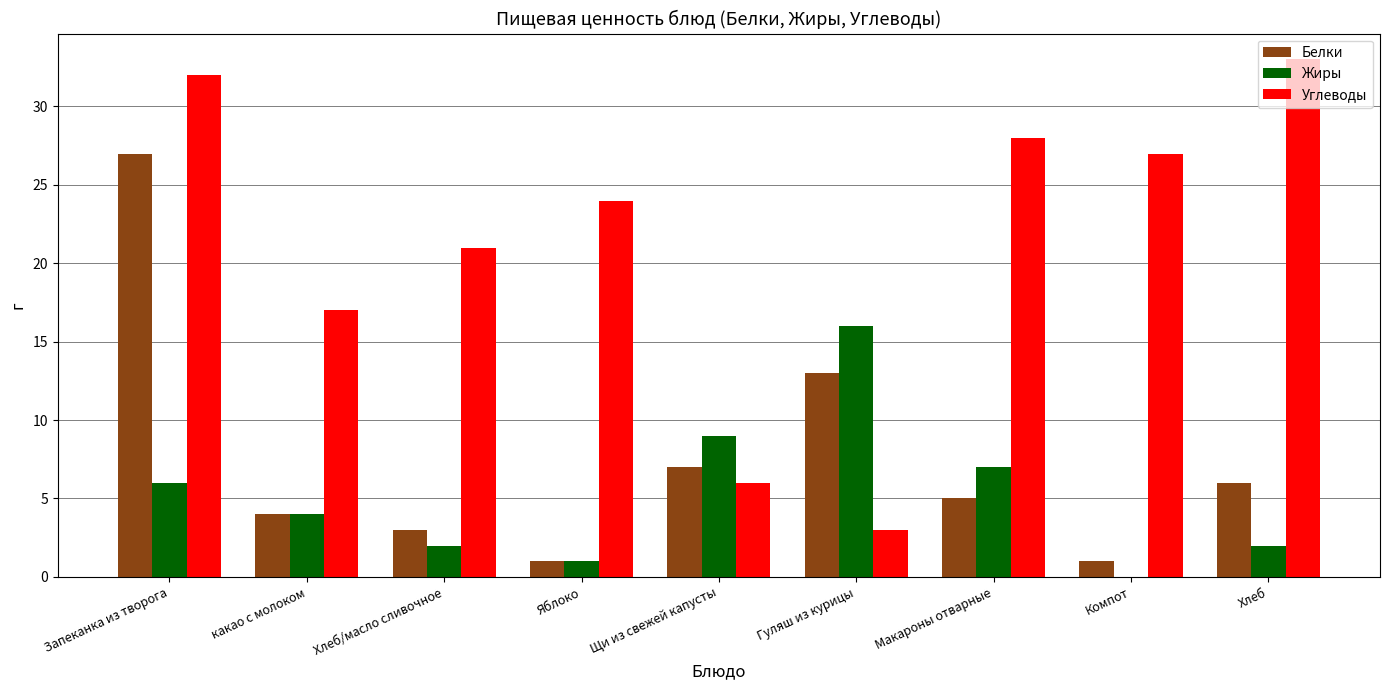

The Жиры series shows 27 at Гуляш из курицы. True or false?

False